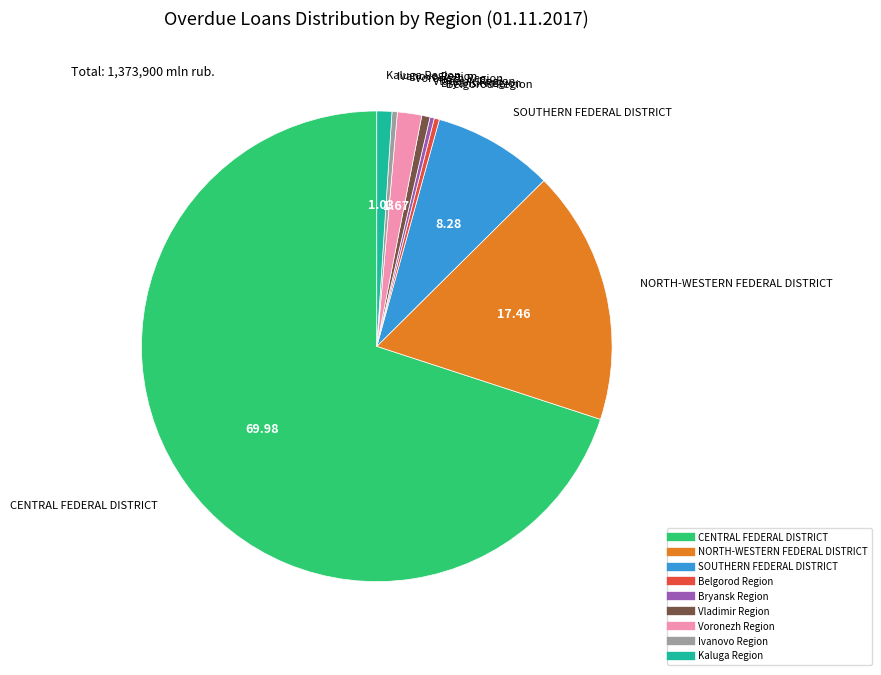

Combined, do Ivanovo Region and Kaluga Region account for over 50%?

No